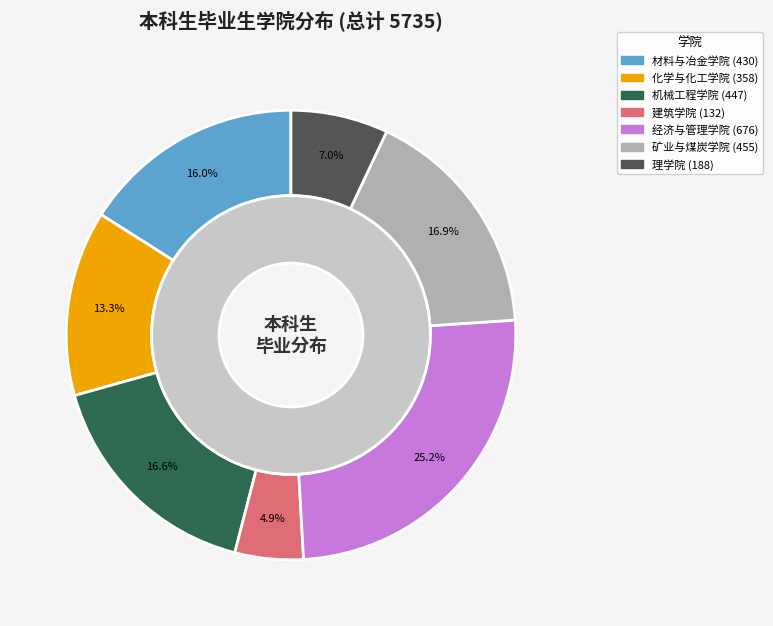

Rank the categories by value from highest to lowest.

经济与管理学院, 矿业与煤炭学院, 机械工程学院, 材料与冶金学院, 化学与化工学院, 理学院, 建筑学院